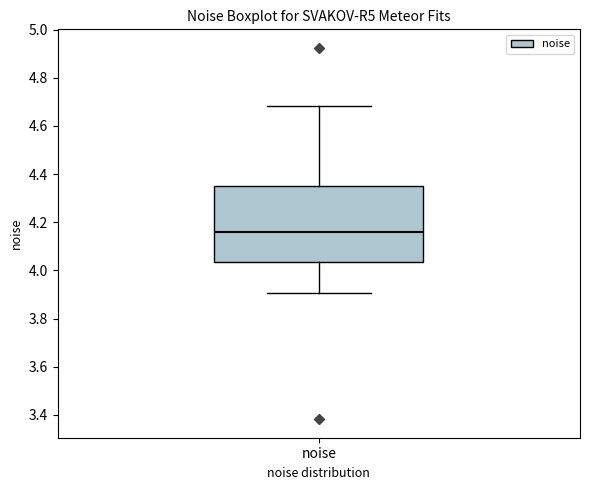

Where does the lower whisker of the box for noise end on the y-axis? The values are not printed on the chart, so give them approximately, as read against the axis.

3.90